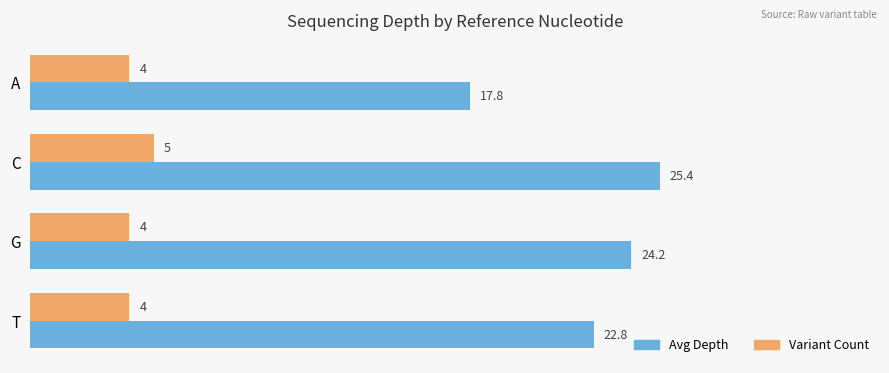

Rank the series by their maximum value, from highest to lowest.

Avg Depth, Variant Count